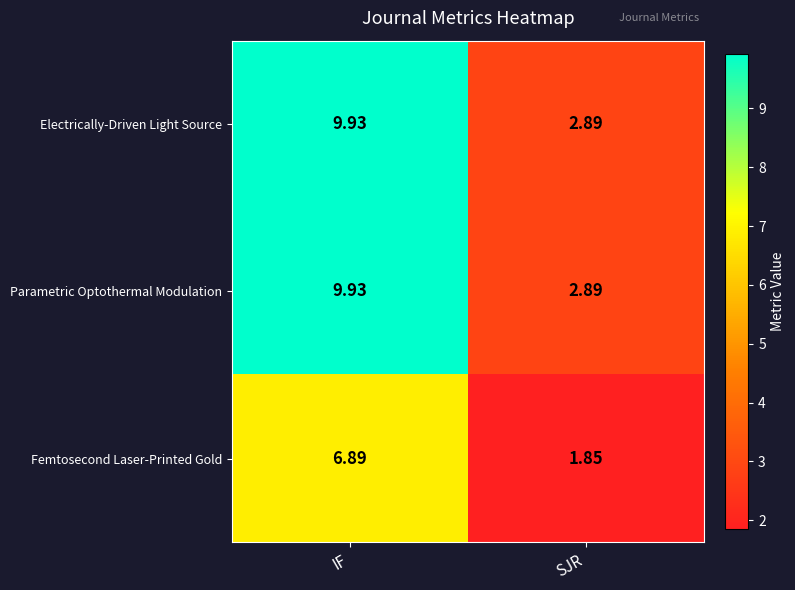

What is the greatest value displayed?

9.9